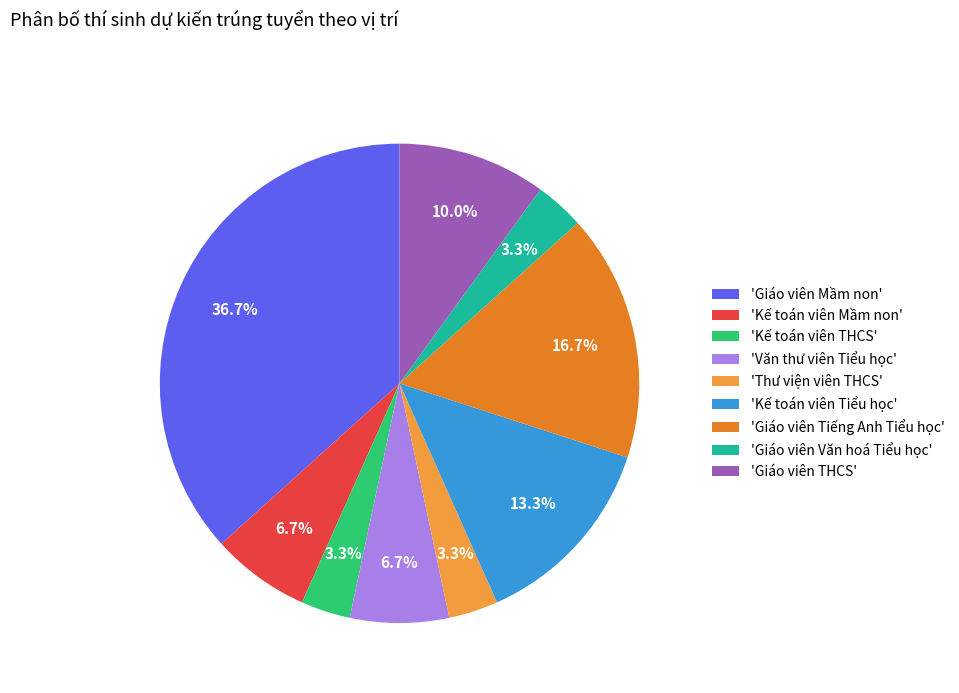

How many segments does this pie chart have?

9